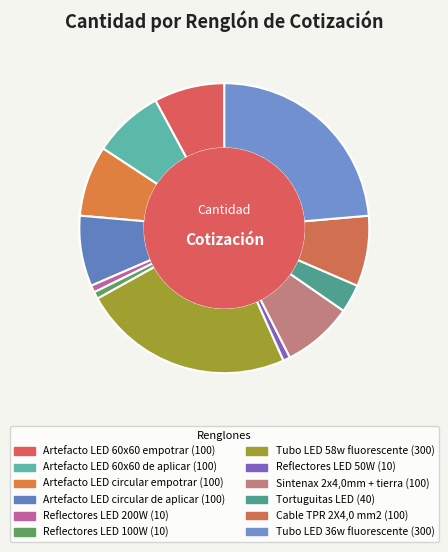

Count the number of slices in the pie.

12